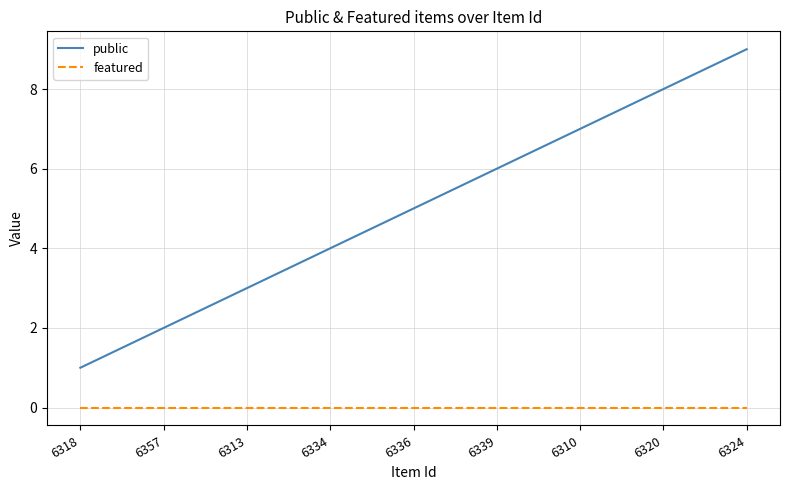

Read the public value at 6320.

8